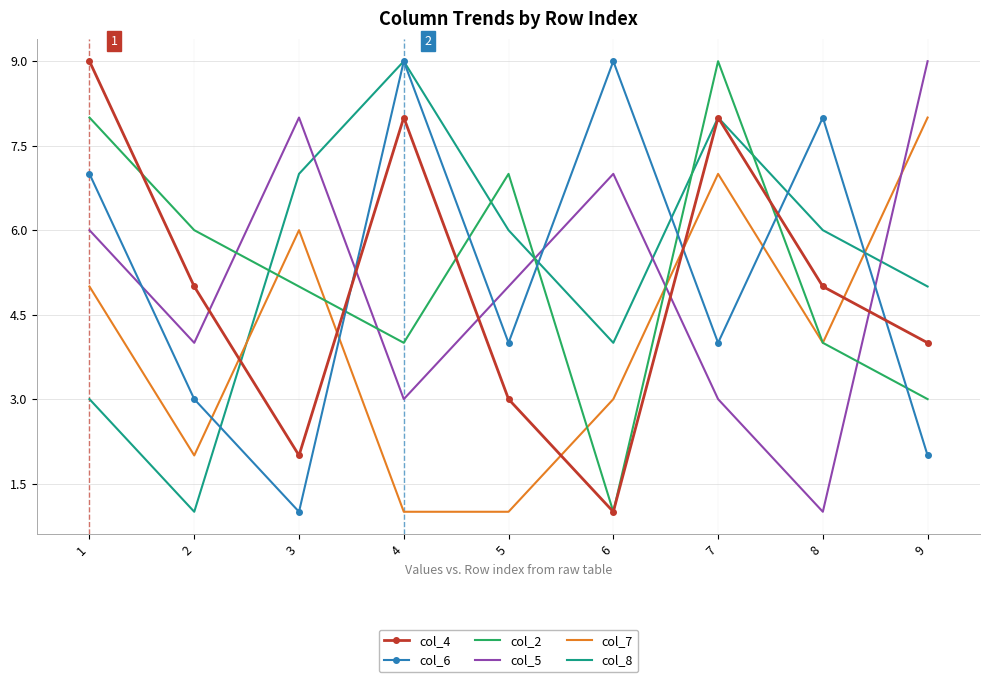

At how many categories does at least one series exceed 1?

9